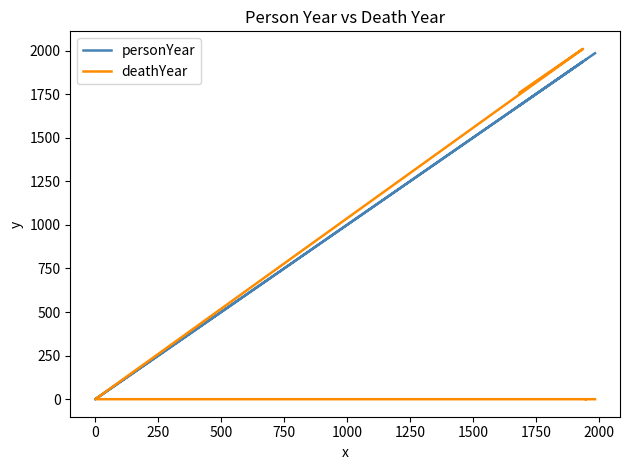

Which series changed the most between 250 and 500?

personYear